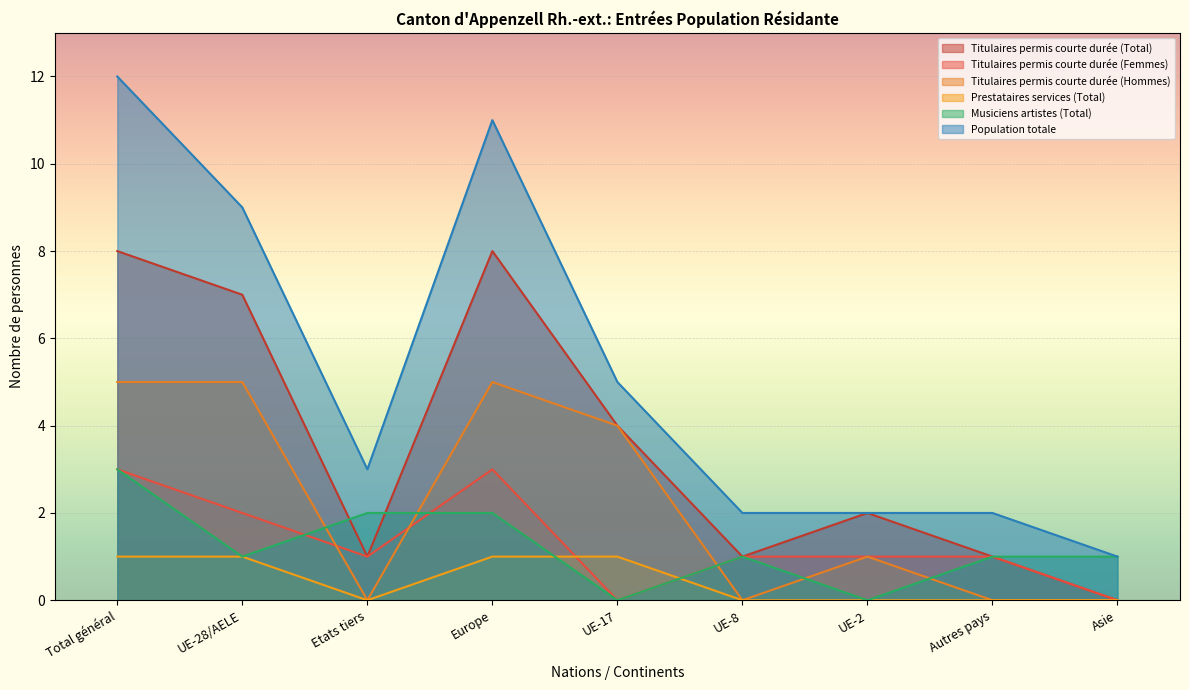

What is the label of the 7th point from the right?

Etats tiers